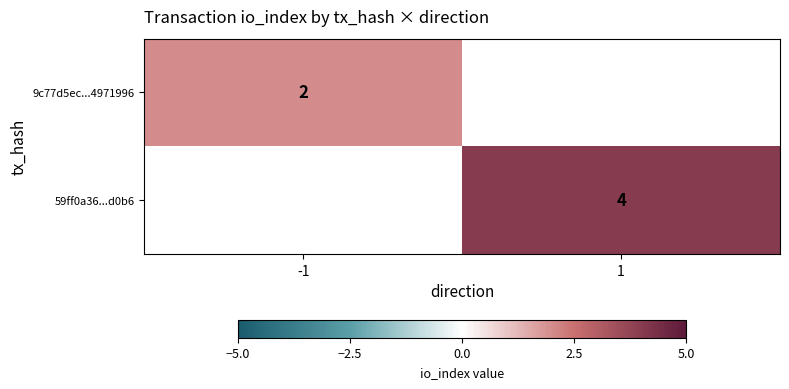

At how many categories does at least one series exceed 3?

1